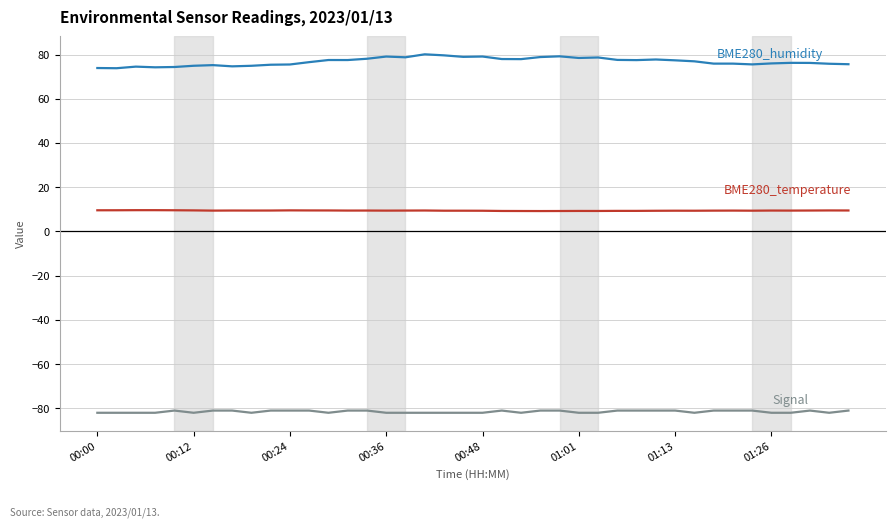

What is the greatest value displayed?

80.1